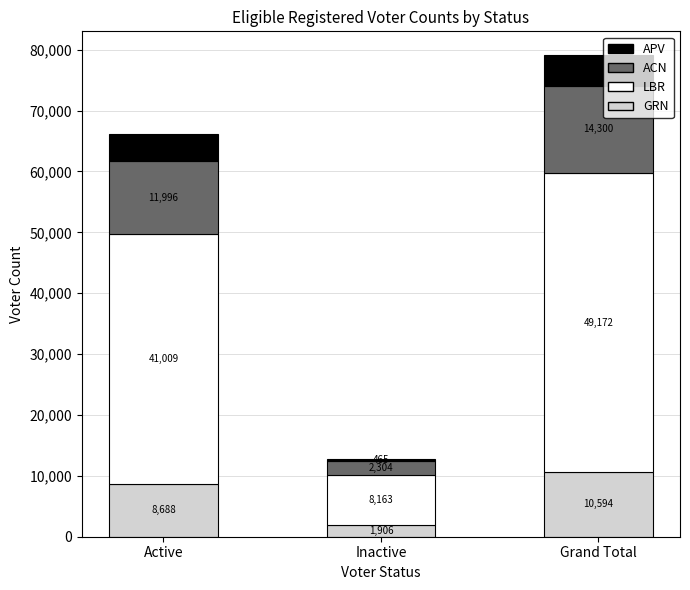

What are all the series names shown in the legend?

APV, ACN, LBR, GRN